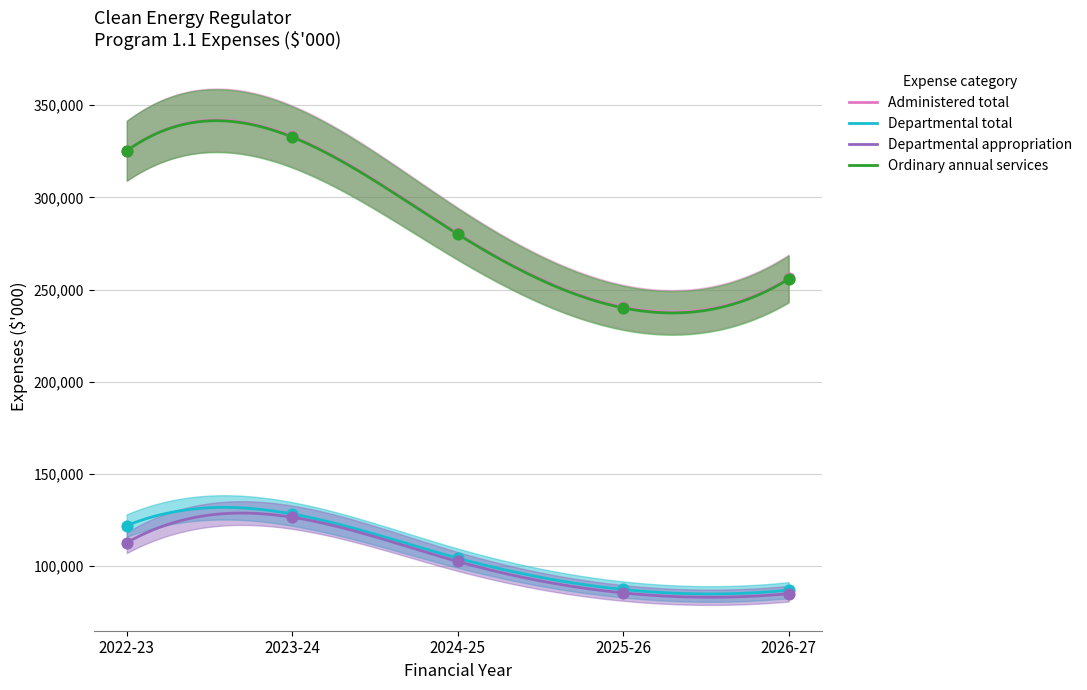

At which category is the sum across all series the highest?

2023-24